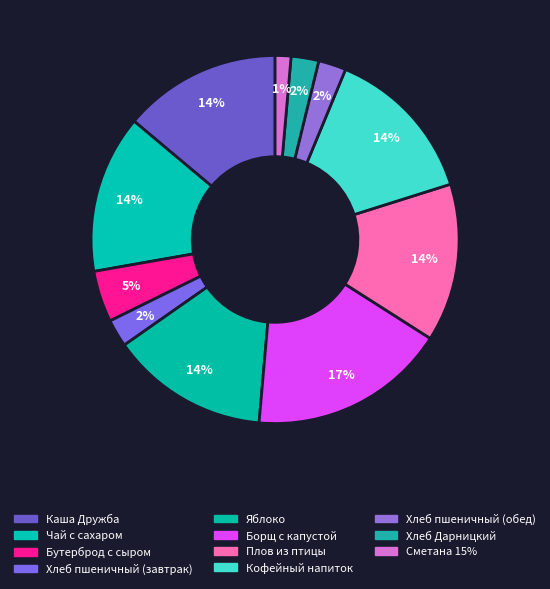

How many segments does this pie chart have?

11